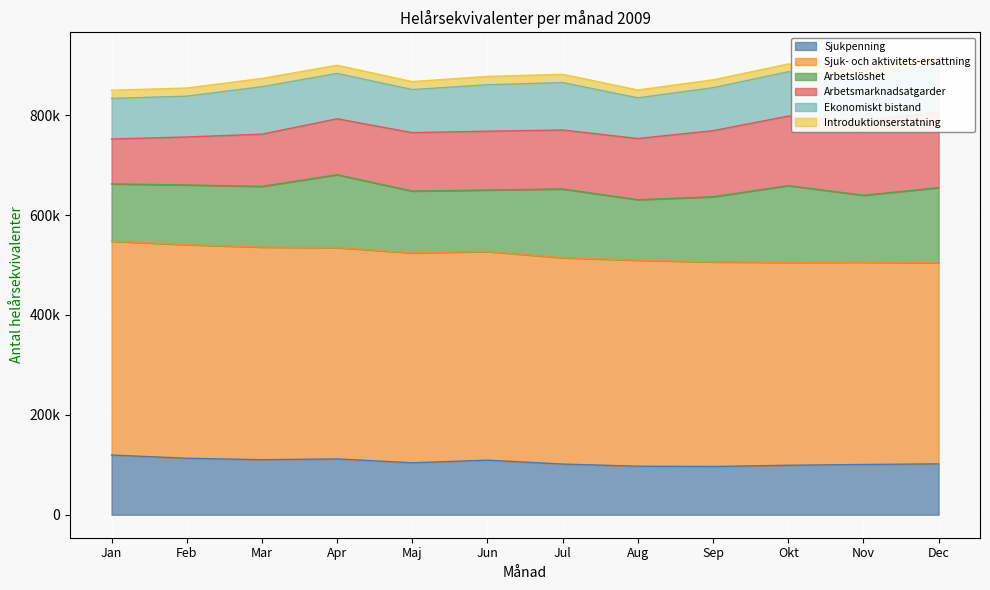

True or false: Introduktionserstatning has a value of 15619.1 at Okt.

True